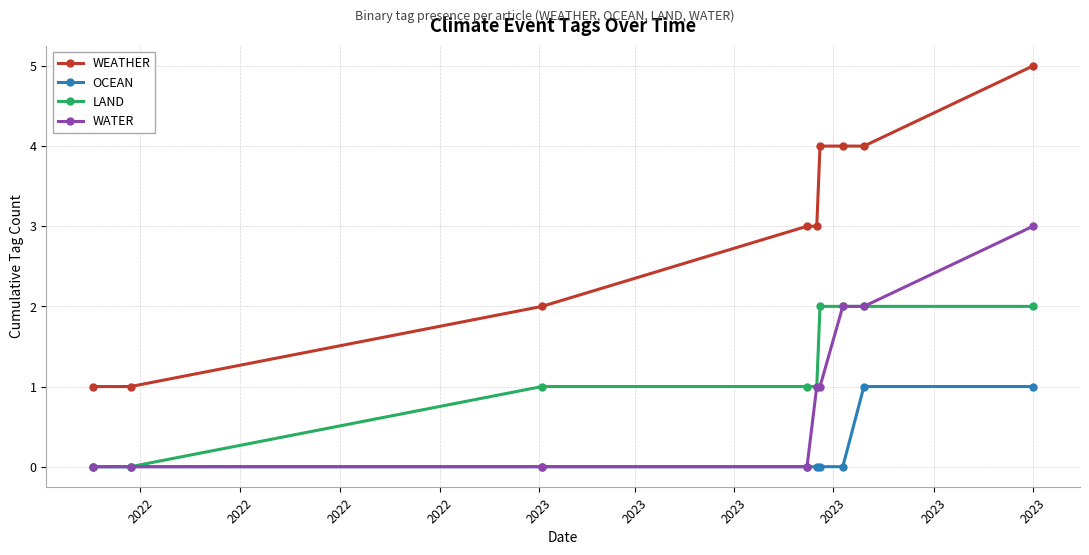

True or false: WEATHER and OCEAN cross at least once.

False